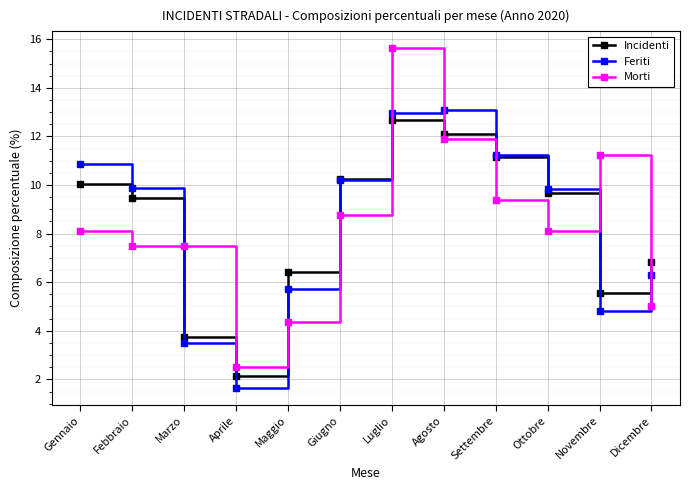

What position from the right is Dicembre?

1